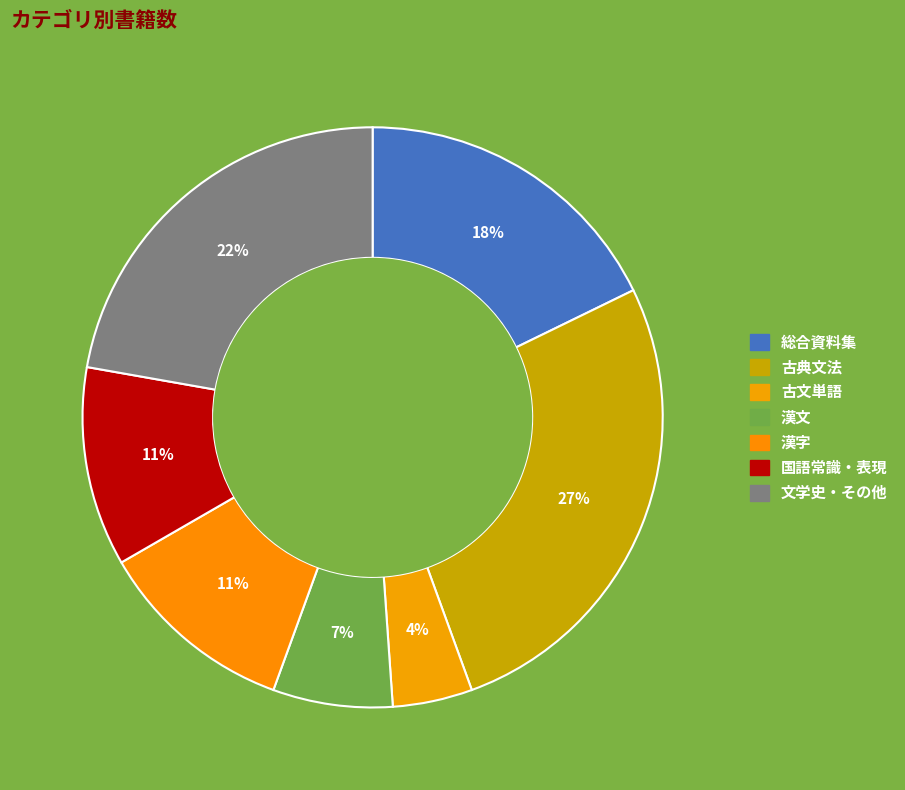

Is it true that 古文単語 is 4% of the pie?

True